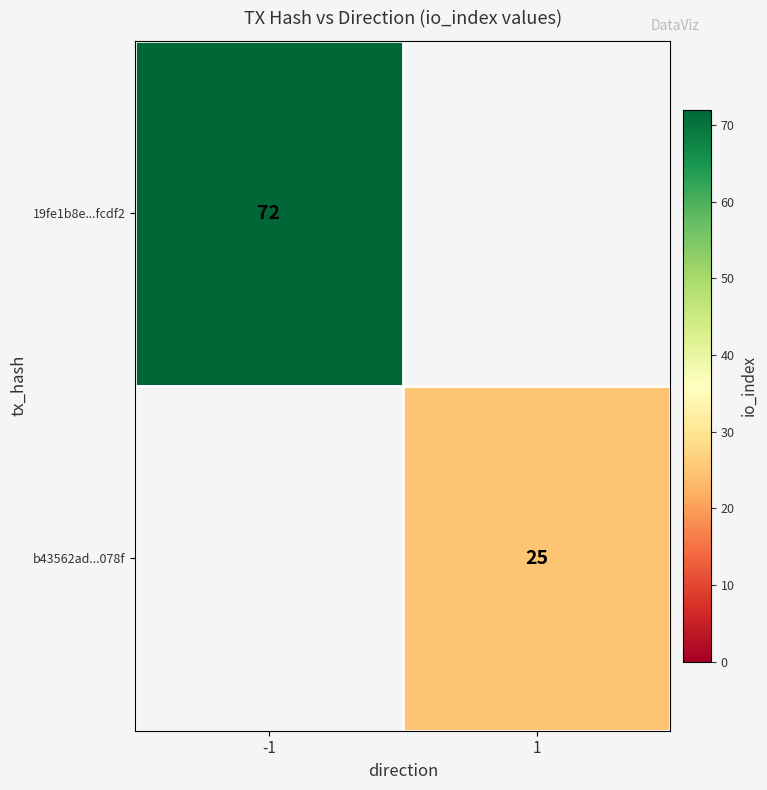

Between 1 and -1, which is larger?

-1